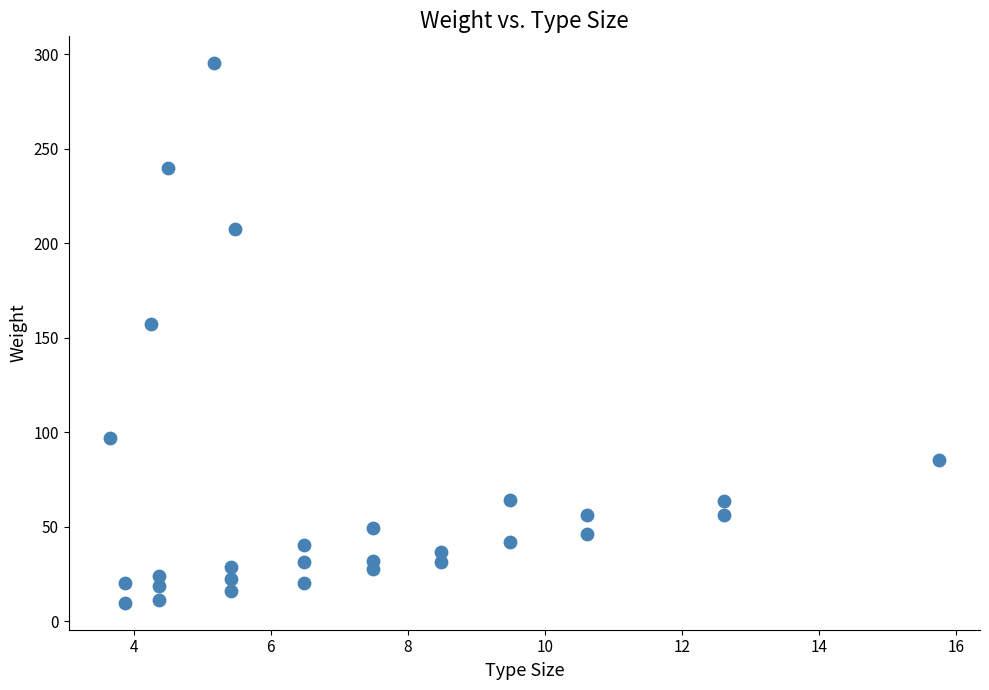

What is the range of X values (max minus min)?

12.1